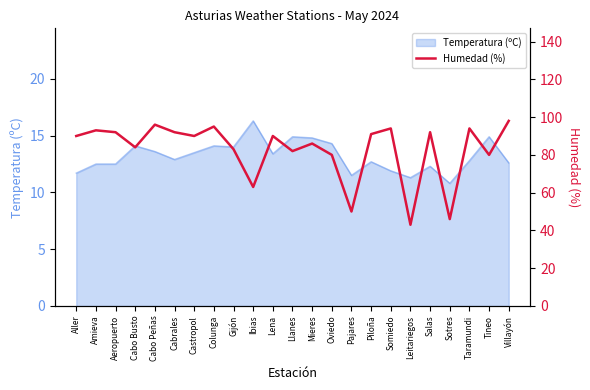

What is the highest value of the Temperatura (ºC) series?

16.3